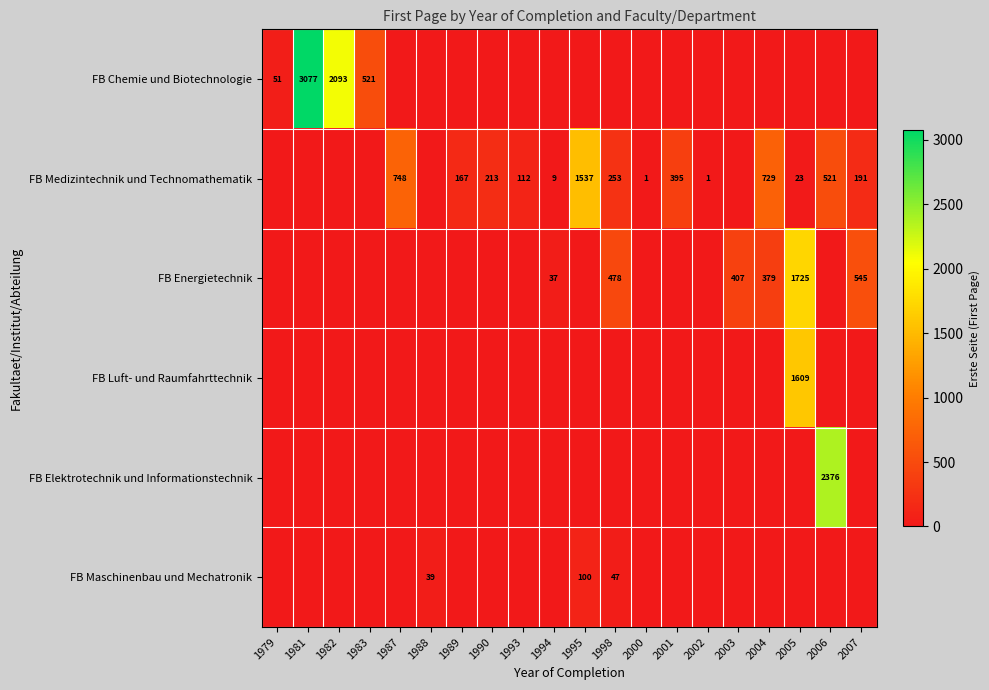

The value of FB Energietechnik at 2007 is 885. True or false?

False